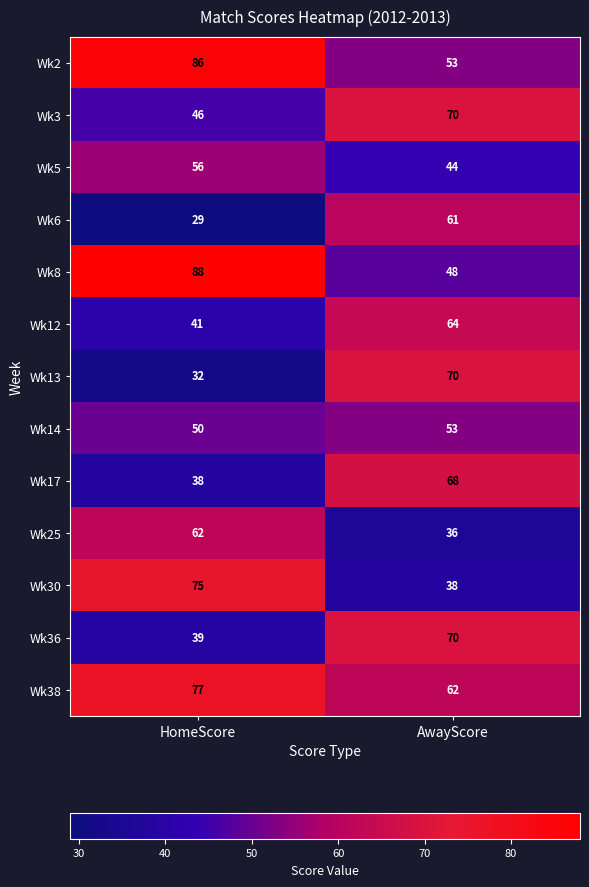

Where is Wk2 nearest to the value 69?

AwayScore